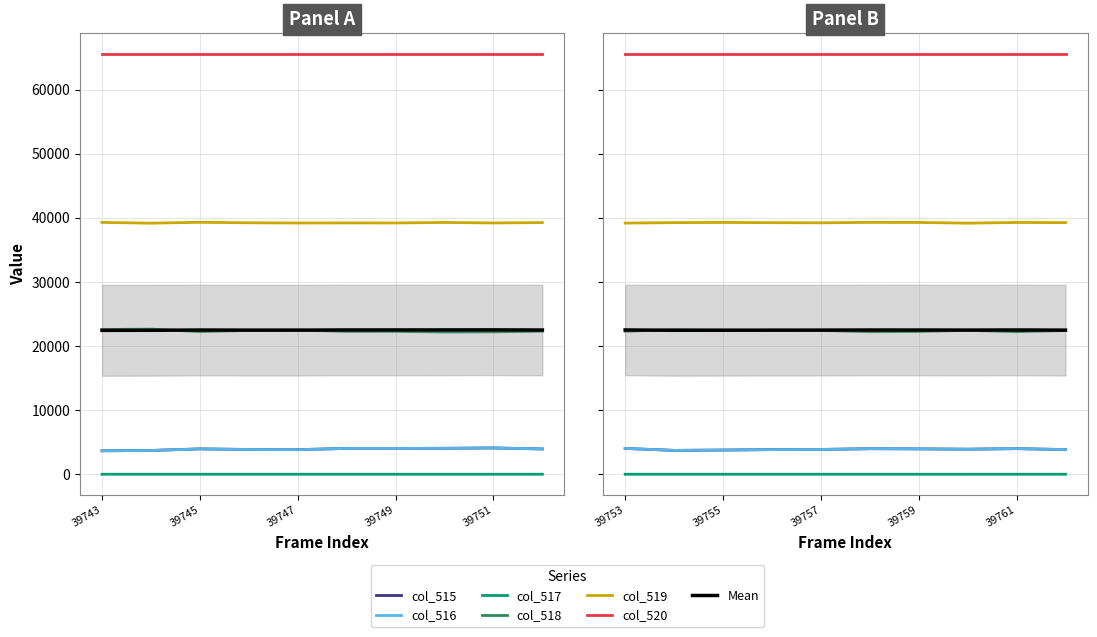

Which series has the widest spread of values?

col_518